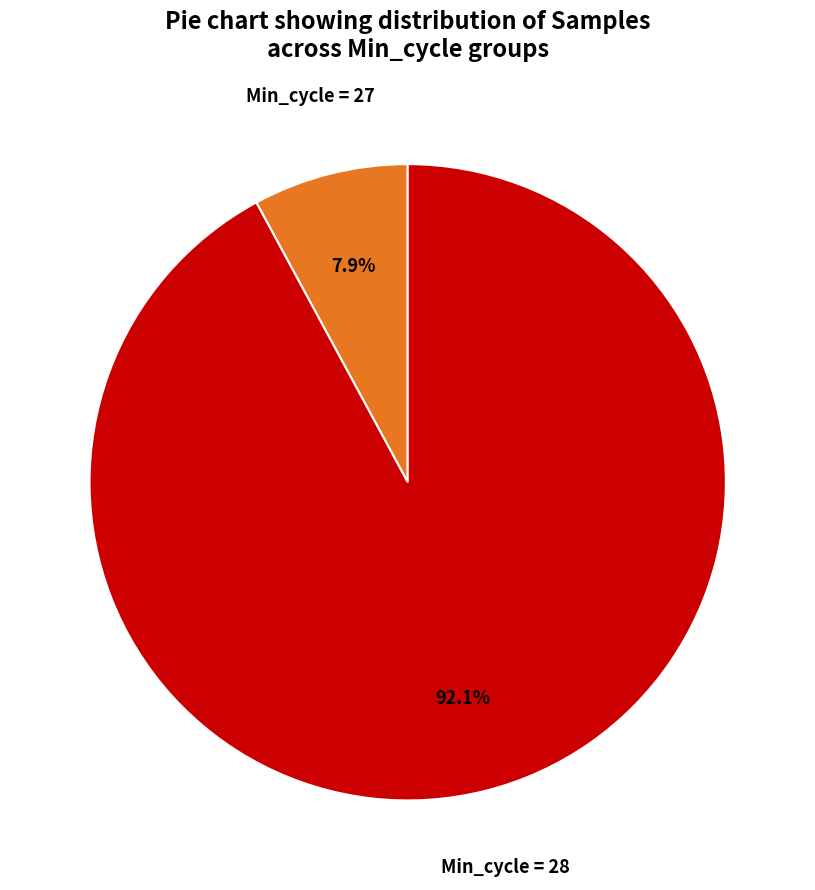

Does any single category account for the majority?

Yes